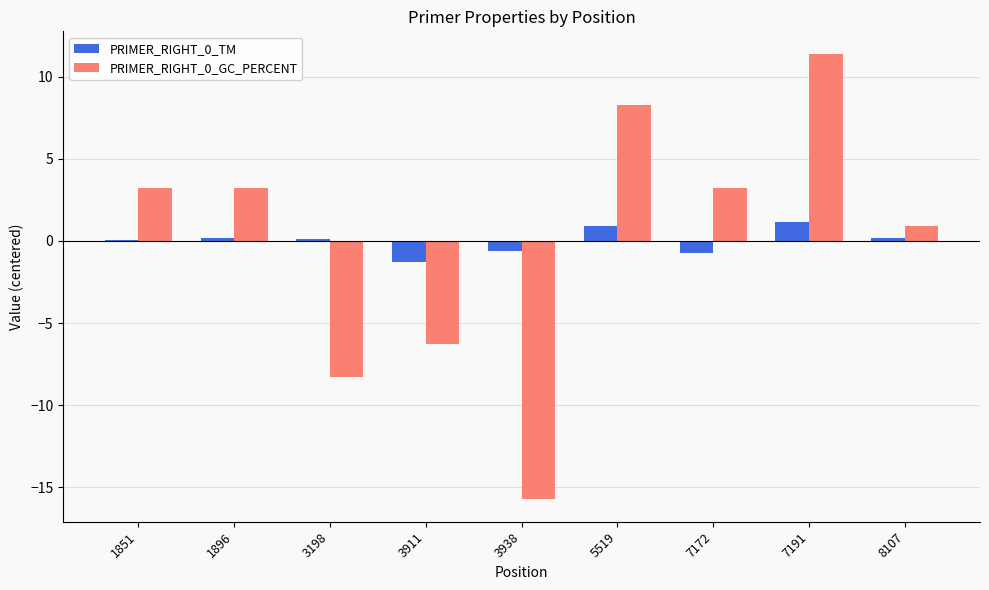

The value of PRIMER_RIGHT_0_GC_PERCENT at 1896 is 3.3. True or false?

True